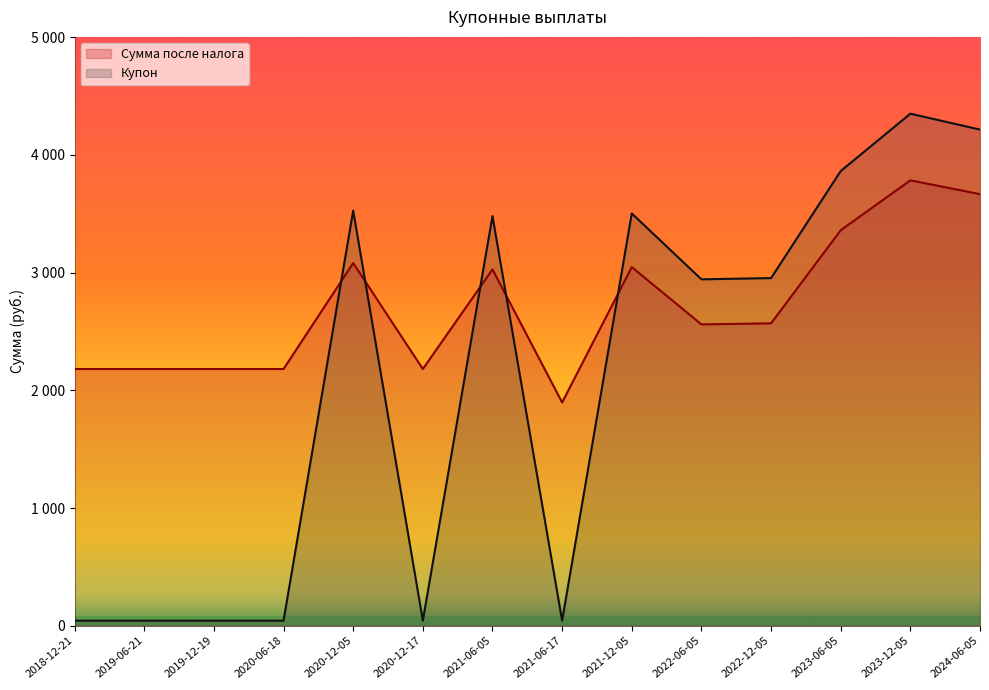

Which series changed the most between 2020-06-18 and 2021-06-05?

Купон